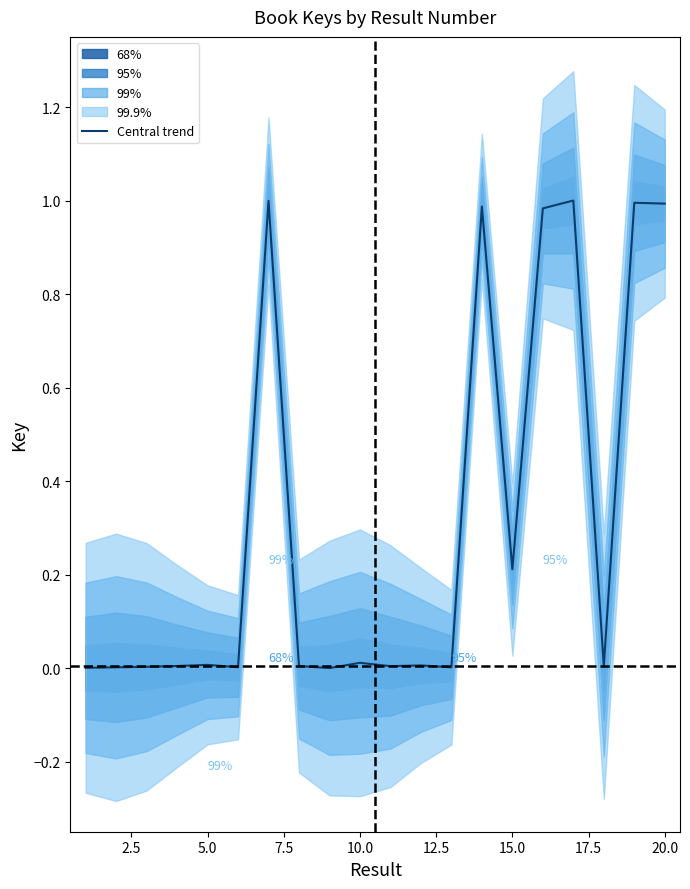

How many lines are shown in the chart?

1